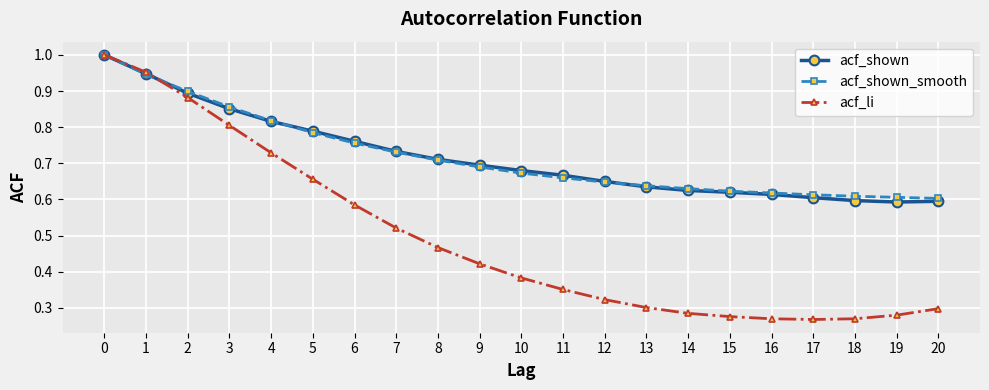

Which series has the largest range (max minus min)?

acf_li